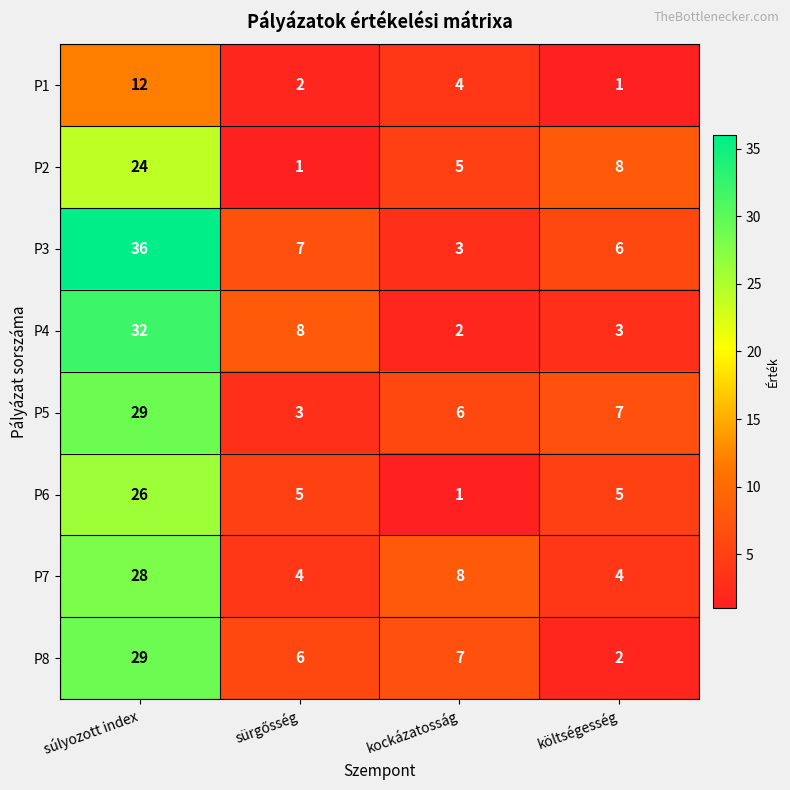

What is the highest value of the P8 series?

29